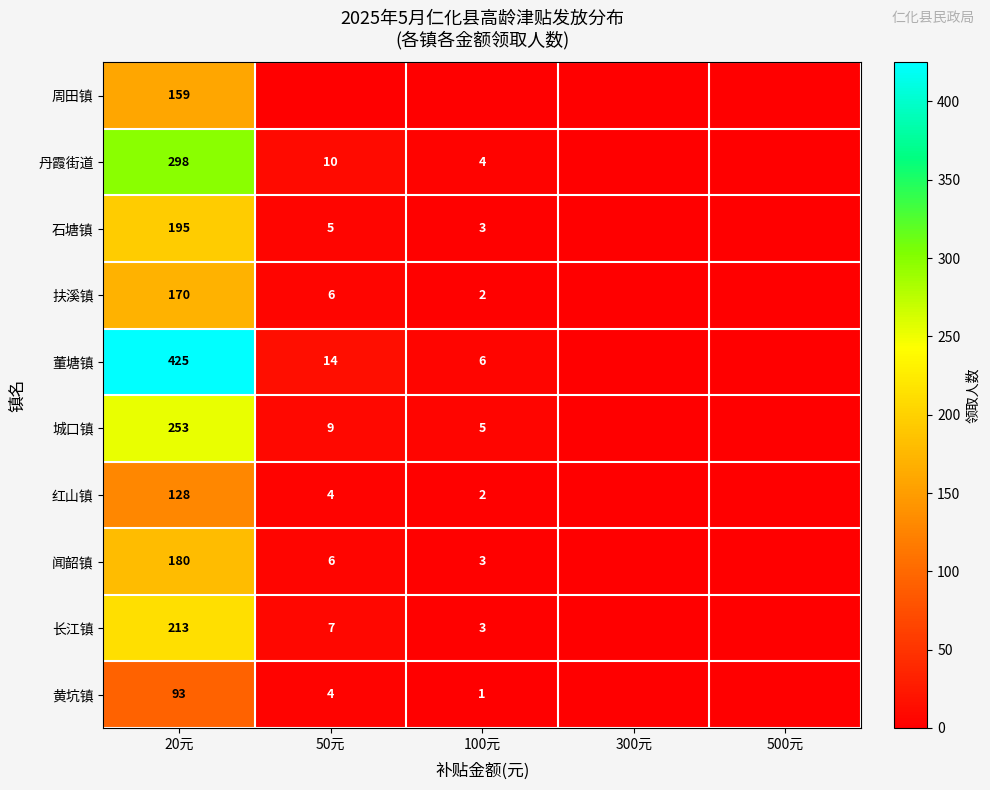

What is the total value across all series at 20元?

2114